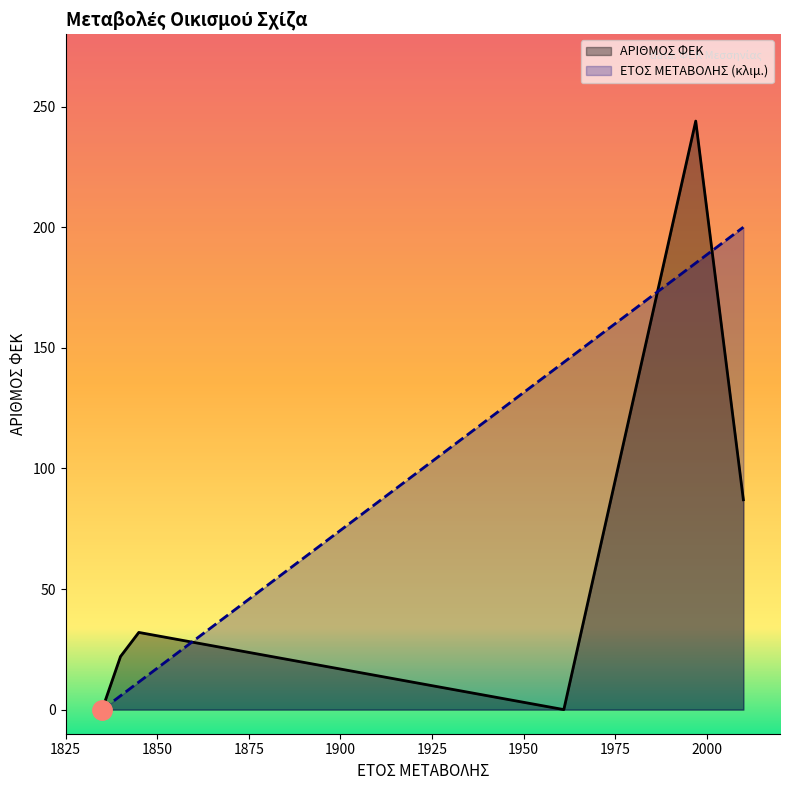

How many intersections are there between ΑΡΙΘΜΟΣ ΦΕΚ and ΕΤΟΣ ΜΕΤΑΒΟΛΗΣ?

3